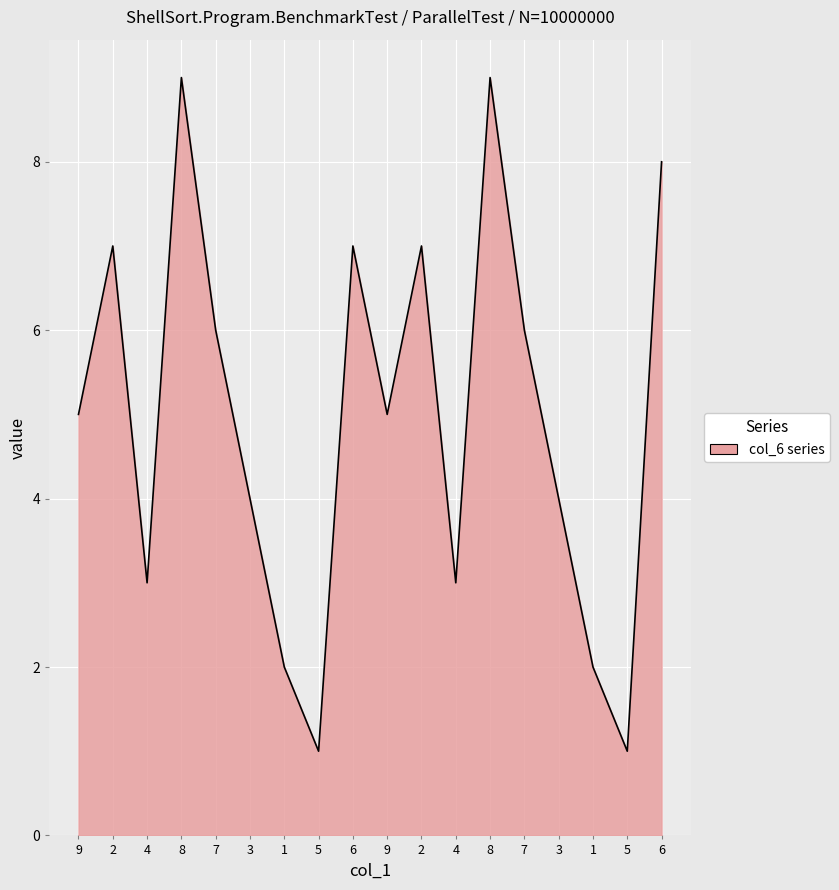

Does the chart have visible grid lines?

Yes